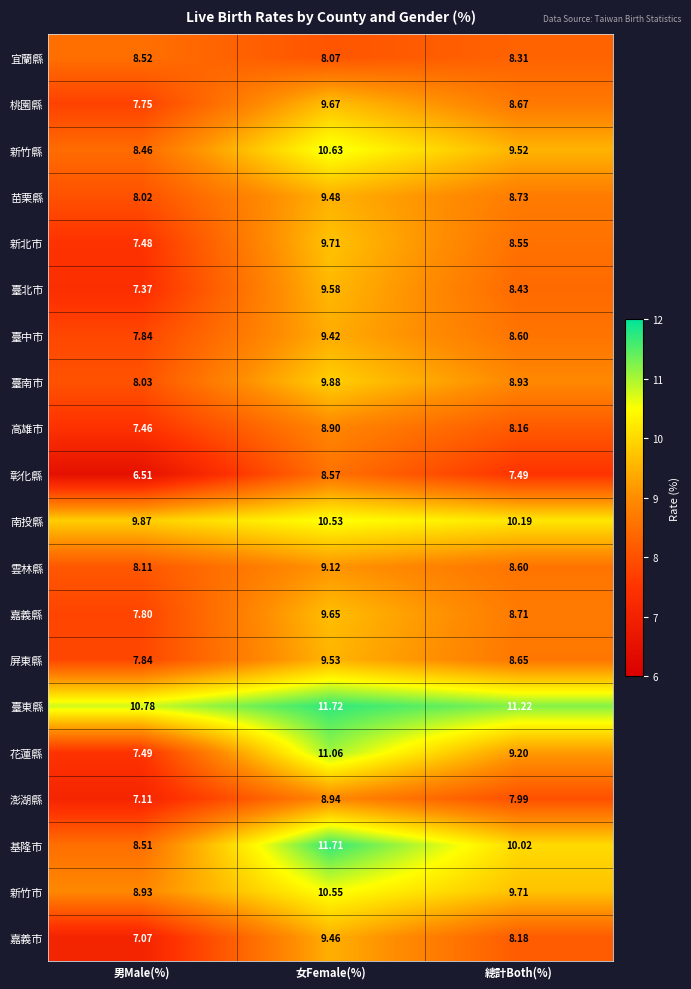

Which series has the widest spread of values?

花蓮縣